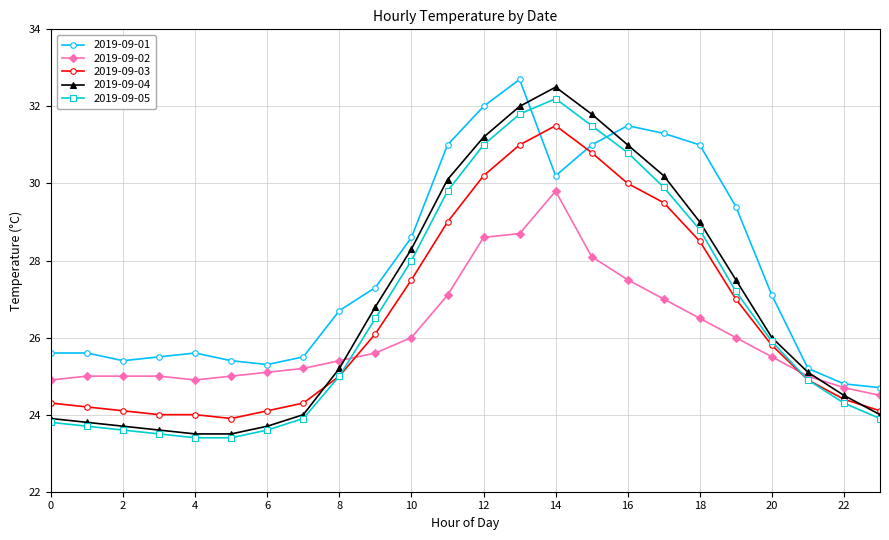

What are all the series names shown in the legend?

2019-09-01, 2019-09-02, 2019-09-03, 2019-09-04, 2019-09-05